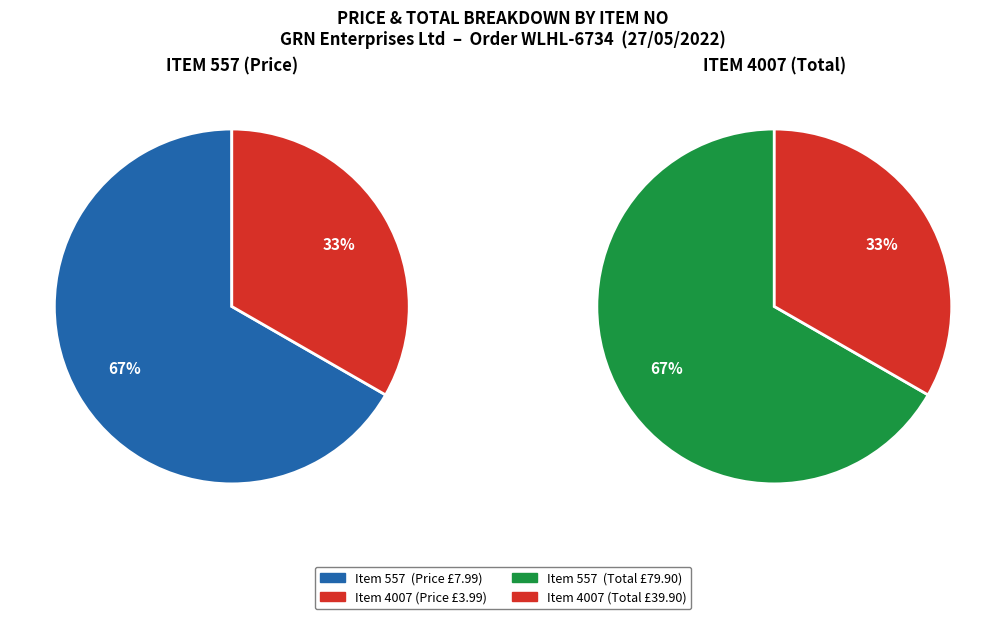

Is the sum of Item 557 and Item 4007 greater than half?

Yes